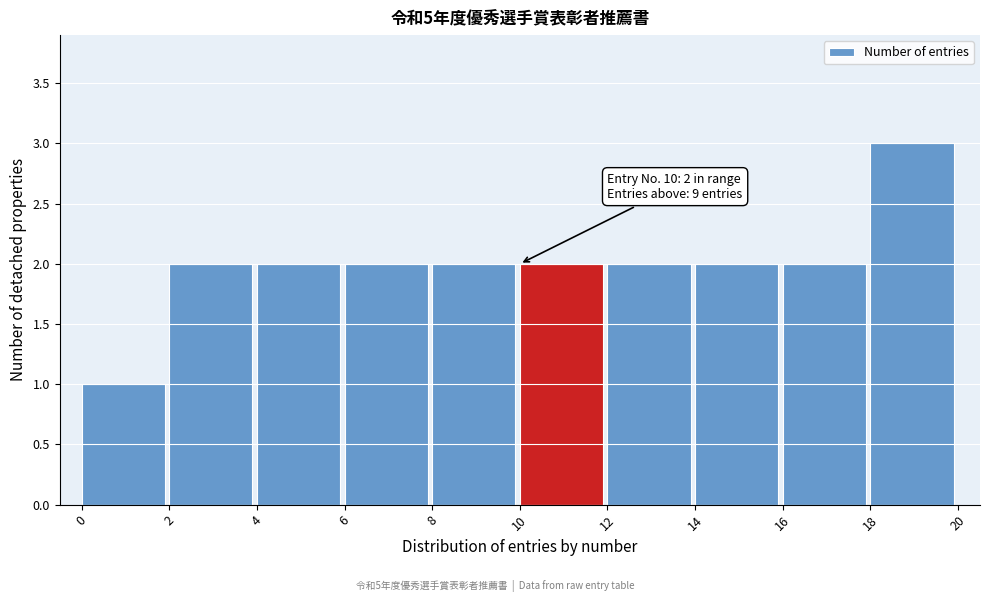

Over which range of the x-axis is the bar tallest?

18 to 20